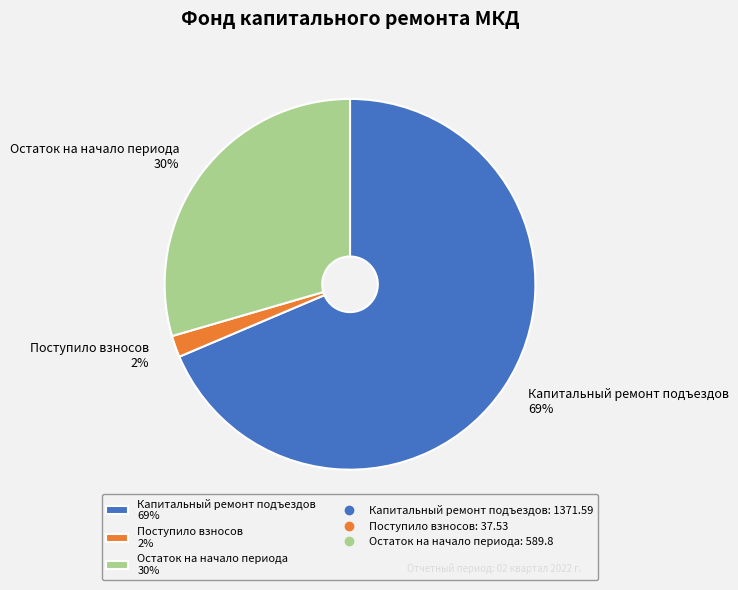

To the nearest percent, what is the average slice percentage?

33%